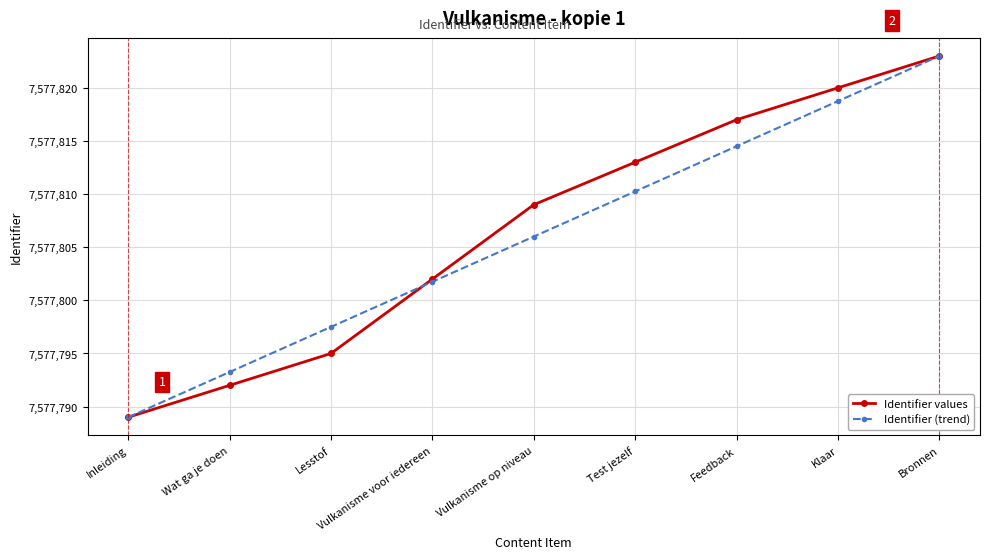

Between Lesstof and Vulkanisme voor iedereen, which series saw the biggest shift?

Identifier values